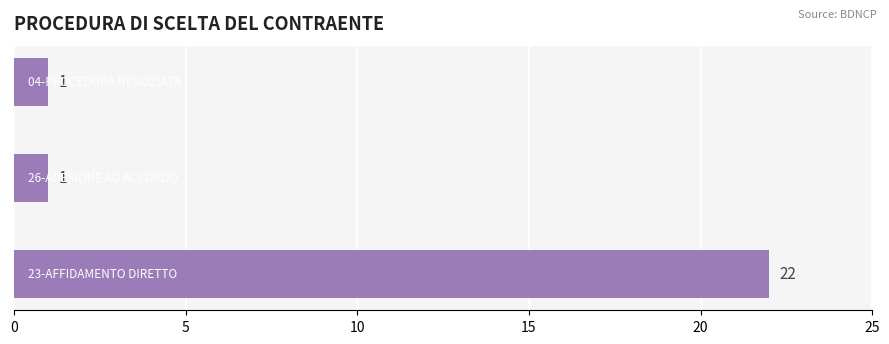

How many values are between 1 and 22?

3